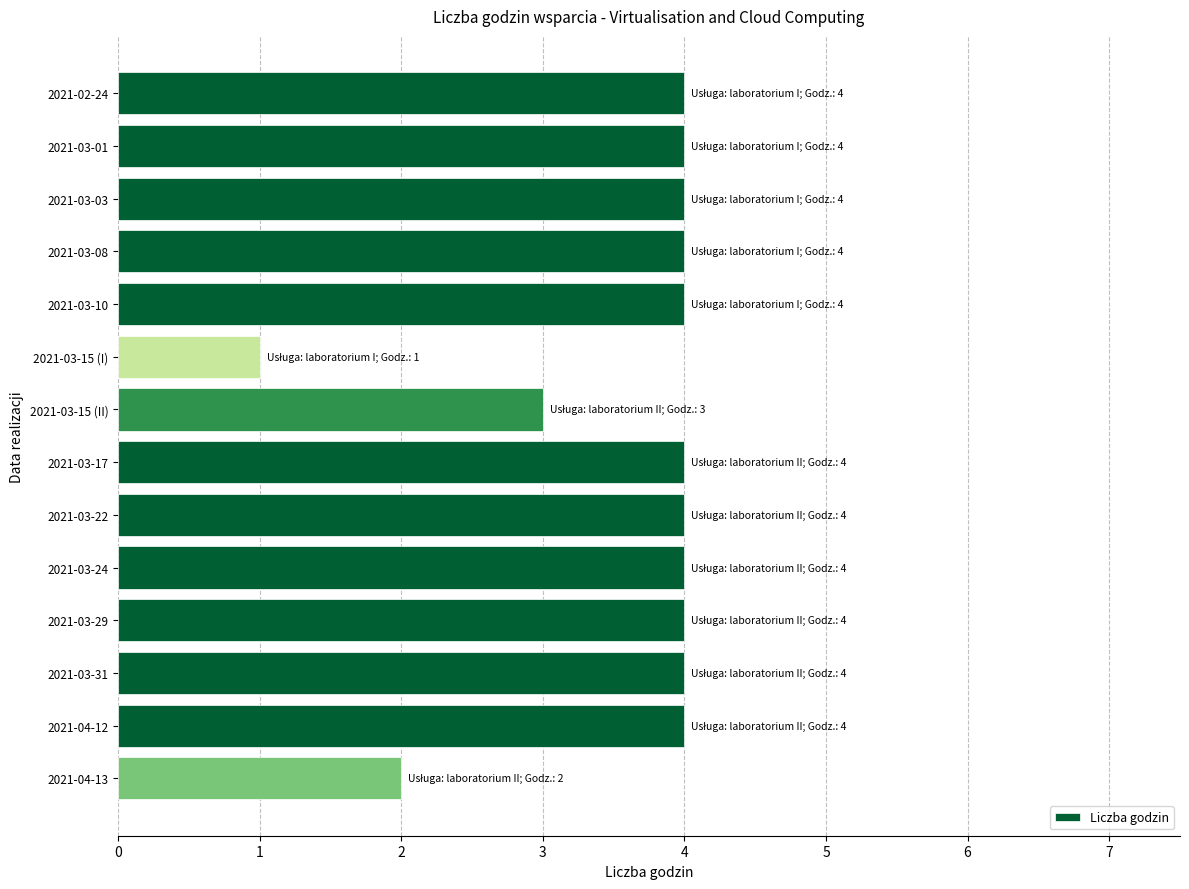

What is the maximum value shown in the chart?

4